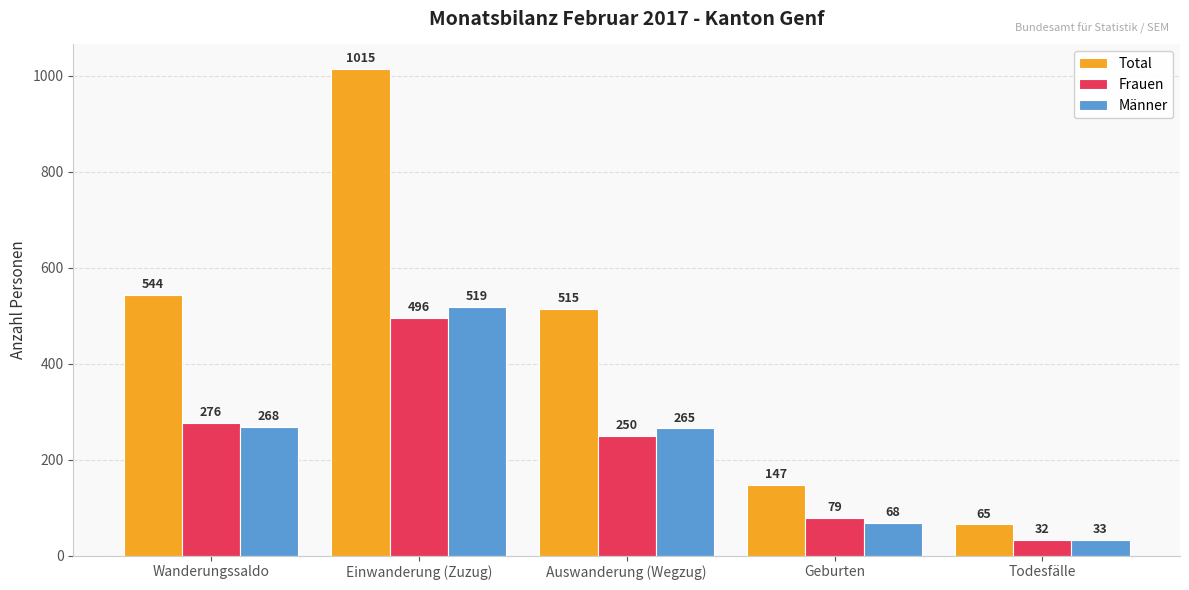

Reading left to right, list all the values displayed in this chart.

Total: Wanderungssaldo=544	Einwanderung (Zuzug)=1015	Auswanderung (Wegzug)=515	Geburten=147	Todesfälle=65
Frauen: Wanderungssaldo=276	Einwanderung (Zuzug)=496	Auswanderung (Wegzug)=250	Geburten=79	Todesfälle=32
Männer: Wanderungssaldo=268	Einwanderung (Zuzug)=519	Auswanderung (Wegzug)=265	Geburten=68	Todesfälle=33